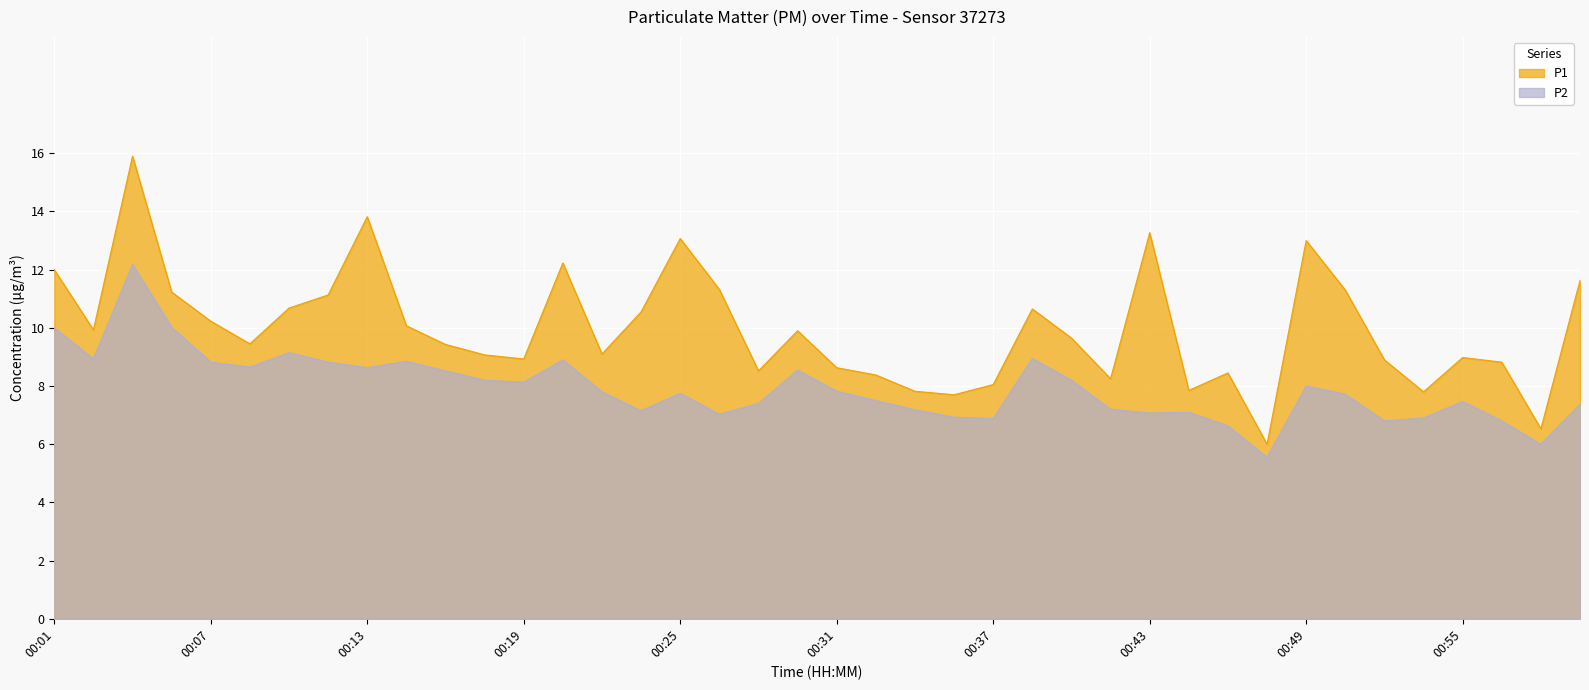

Reading left to right, transcribe all the data shown in this chart.

P1: 00:01=12.0	00:02=9.9	00:04=15.9	00:05=11.2	00:07=10.2	00:08=9.4	00:10=10.7	00:11=11.1	00:13=13.8	00:14=10.1	00:16=9.4	00:17=9.1	00:19=8.9	00:20=12.2	00:22=9.1	00:24=10.6	00:25=13.1	00:27=11.3	00:28=8.5	00:30=9.9	00:31=8.6	00:33=8.4	00:34=7.8	00:36=7.7	00:37=8.1	00:39=10.7	00:40=9.7	00:42=8.2	00:43=13.3	00:45=7.8	00:46=8.4	00:48=6.0	00:49=13.0	00:51=11.3	00:52=8.9	00:54=7.8	00:55=9.0	00:57=8.8	00:58=6.5	01:00=11.6
P2: 00:01=10.0	00:02=8.9	00:04=12.2	00:05=10.0	00:07=8.8	00:08=8.7	00:10=9.2	00:11=8.8	00:13=8.6	00:14=8.8	00:16=8.5	00:17=8.2	00:19=8.1	00:20=8.9	00:22=7.8	00:24=7.2	00:25=7.8	00:27=7.0	00:28=7.4	00:30=8.6	00:31=7.8	00:33=7.5	00:34=7.2	00:36=6.9	00:37=6.9	00:39=8.9	00:40=8.2	00:42=7.2	00:43=7.1	00:45=7.1	00:46=6.6	00:48=5.5	00:49=8.0	00:51=7.7	00:52=6.8	00:54=6.9	00:55=7.5	00:57=6.8	00:58=6.0	01:00=7.4